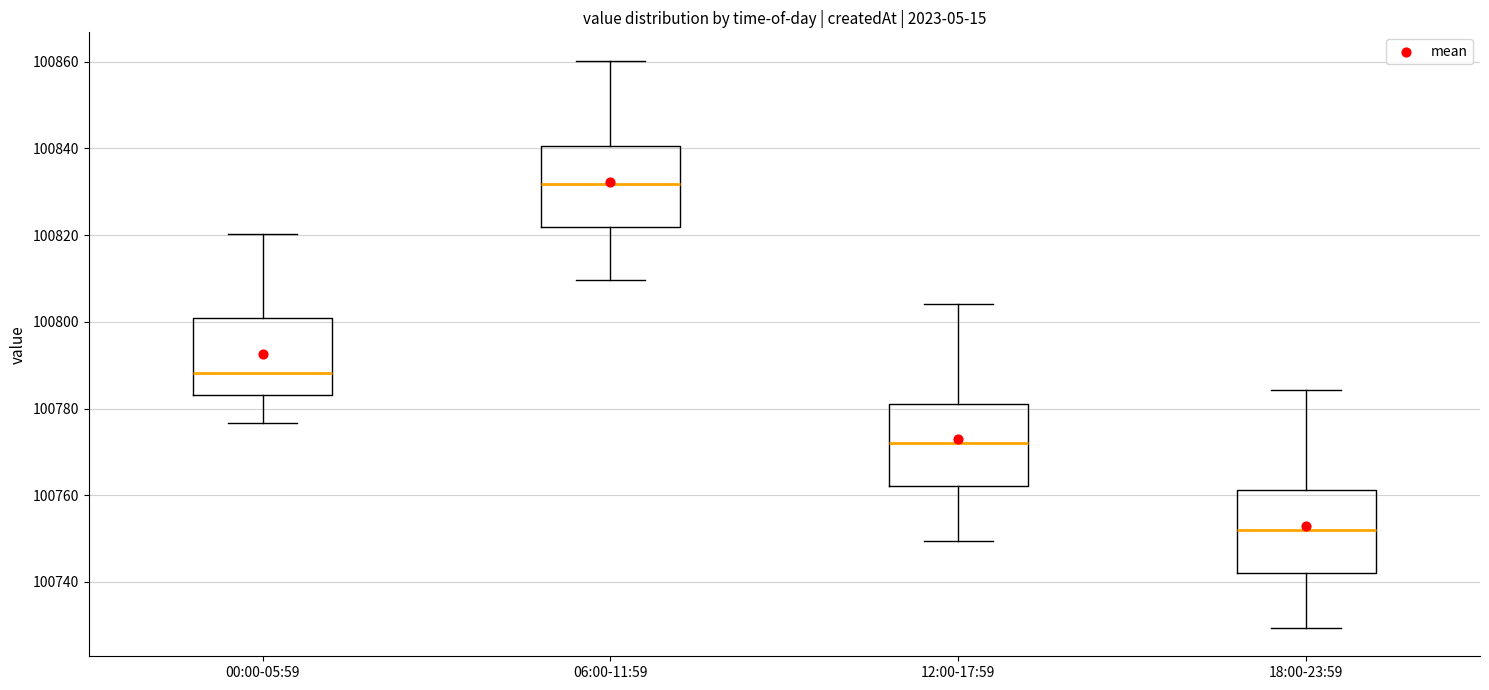

Where is the lower edge of the box for 00:00-05:59 on the y-axis? The values are not printed on the chart, so give them approximately, as read against the axis.

100784